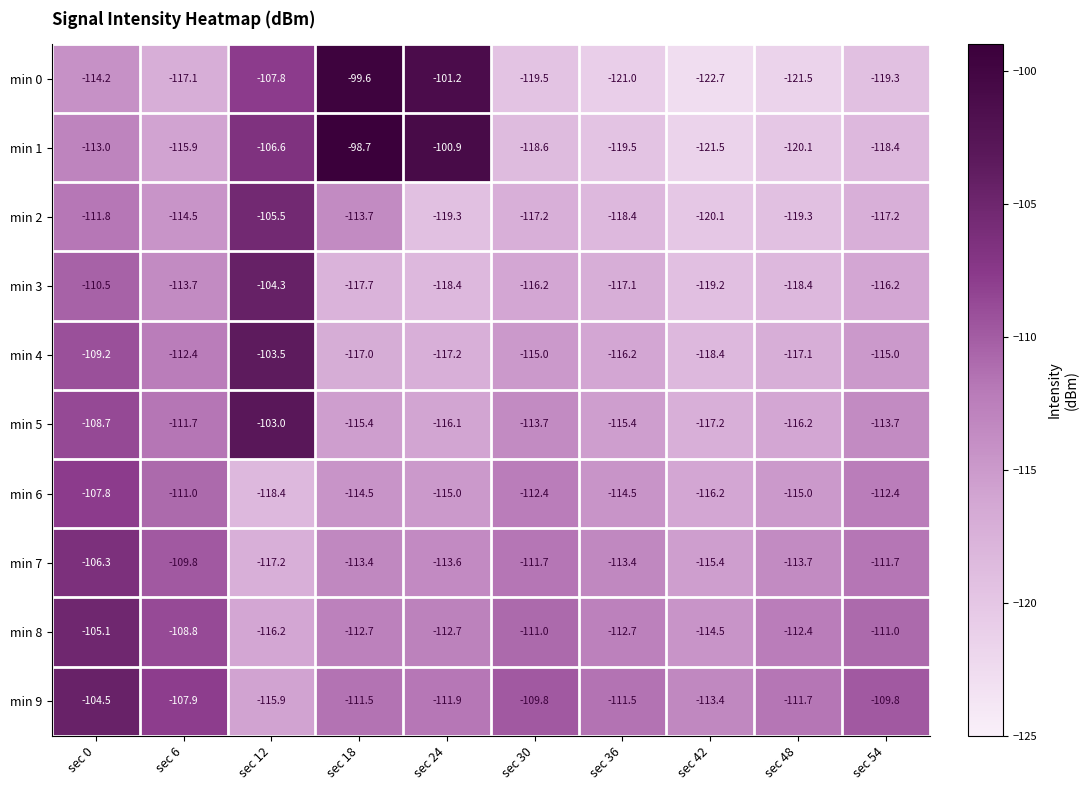

Rank the series by their maximum value, from highest to lowest.

min 1, min 0, min 5, min 4, min 3, min 9, min 8, min 2, min 7, min 6